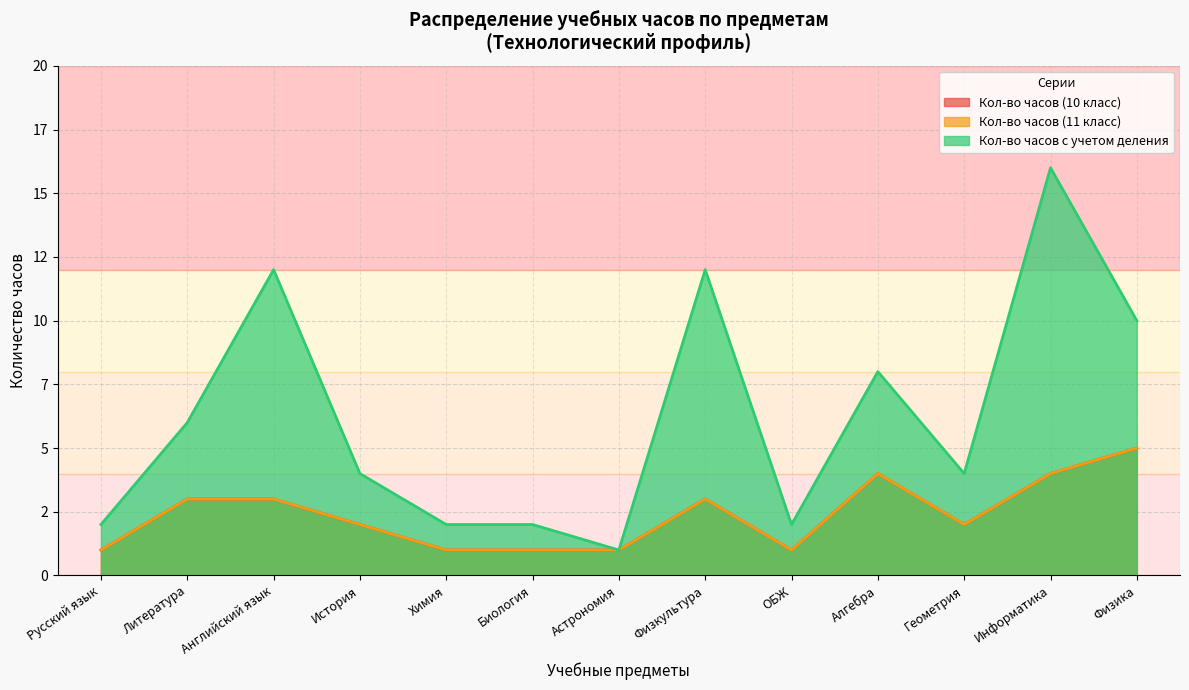

Is it true that Кол-во часов с учетом деления equals 3 at Физика?

False